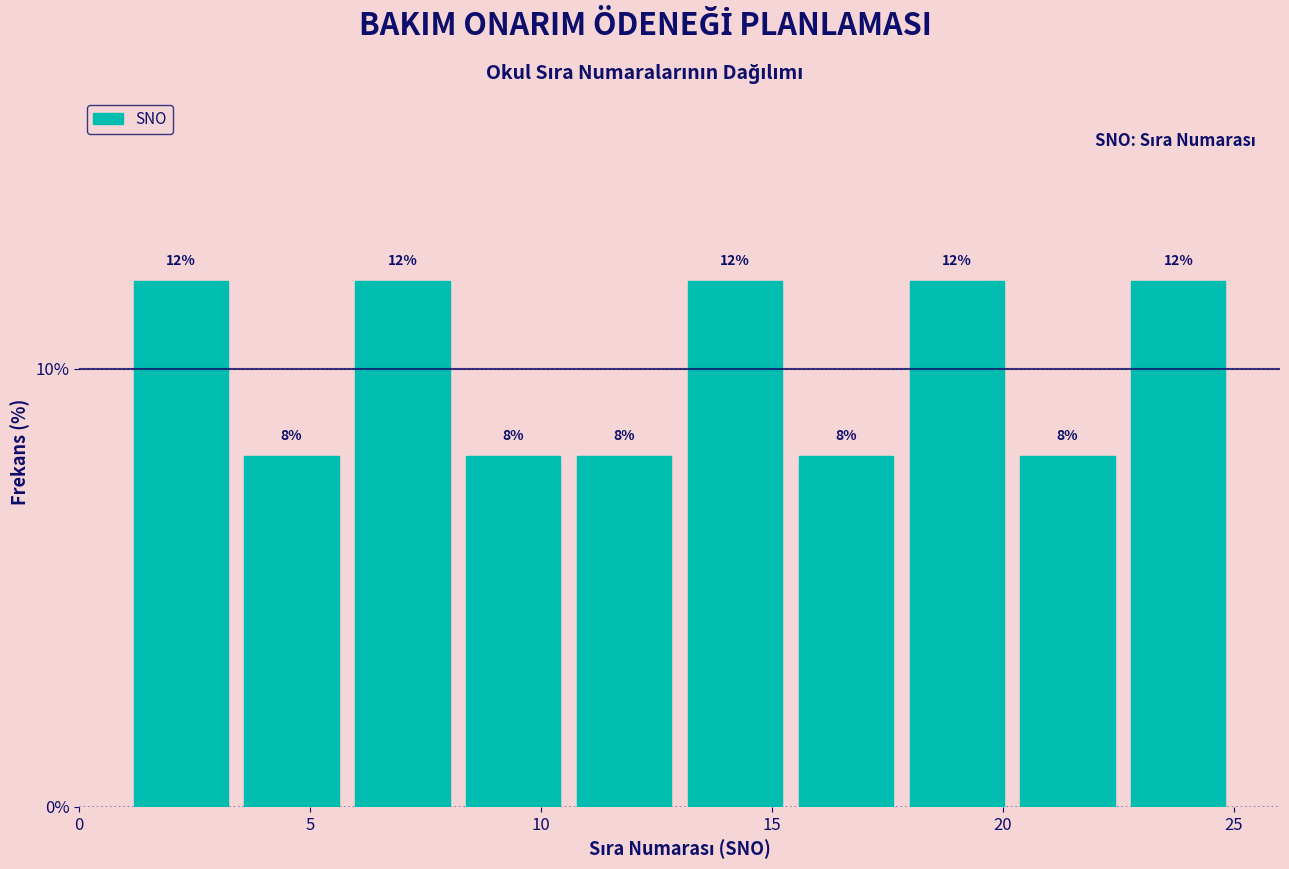

What is the height of the bar covering 8.2 to 10.6 on the x-axis? The bar edges are not printed on the chart, so give them approximately, as read against the axis.

8